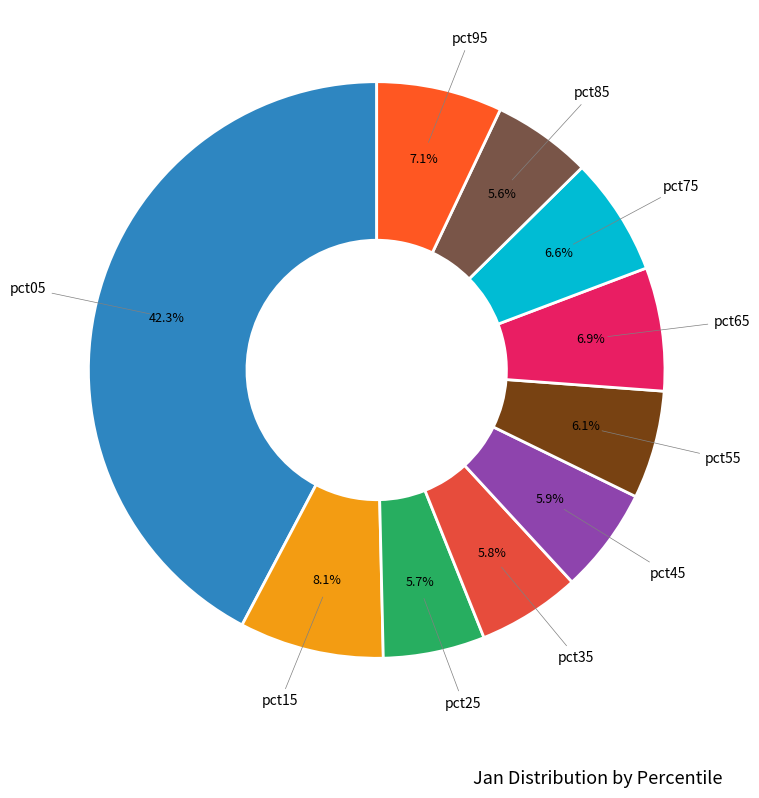

To the nearest percent, what is the average slice percentage?

10%